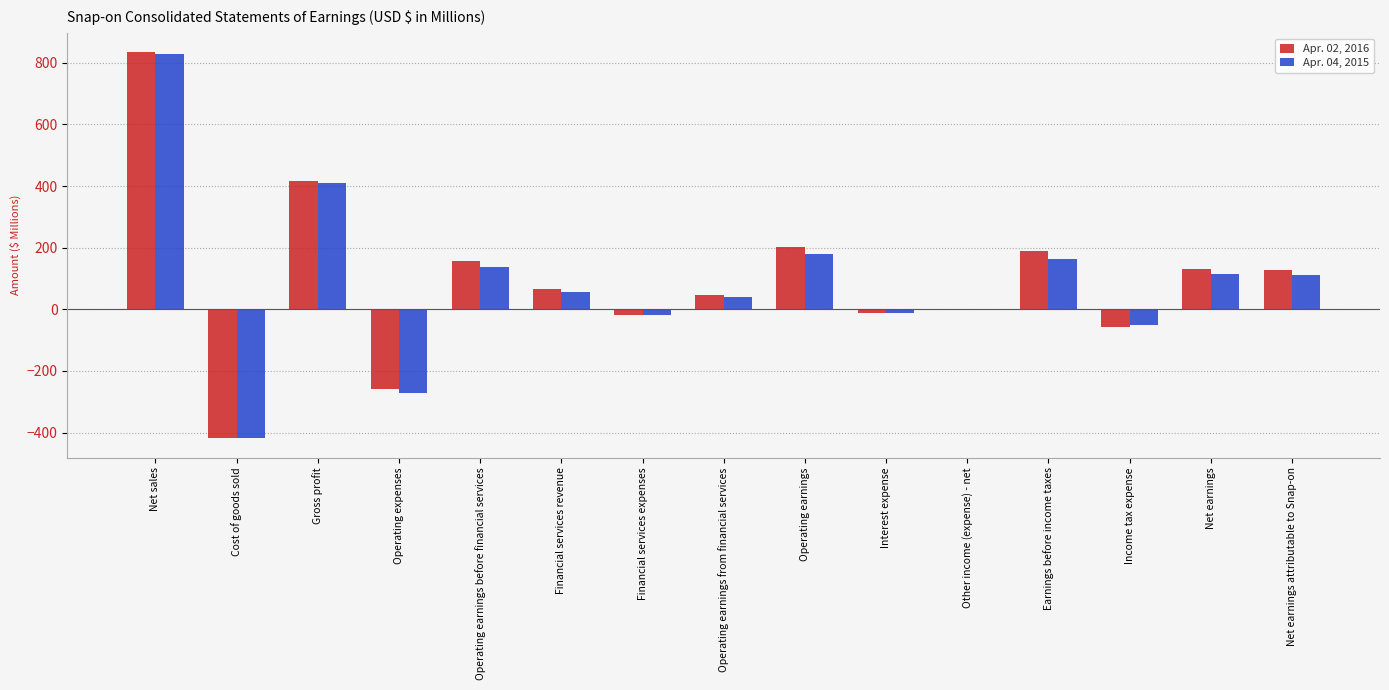

Is it true that Apr. 04, 2015 equals 164.5 at Earnings before income taxes?

True